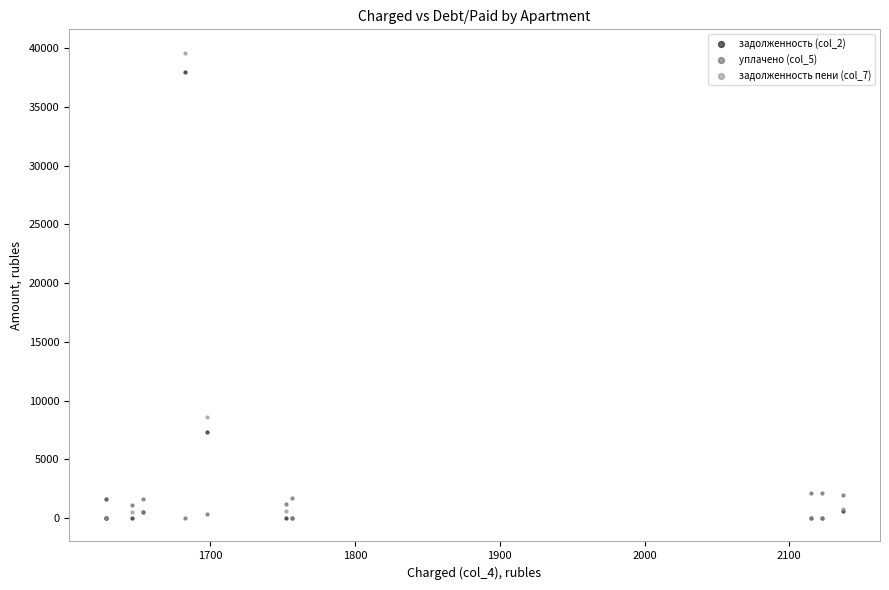

Across all series, what Y value is closest to 19805?

8616.1